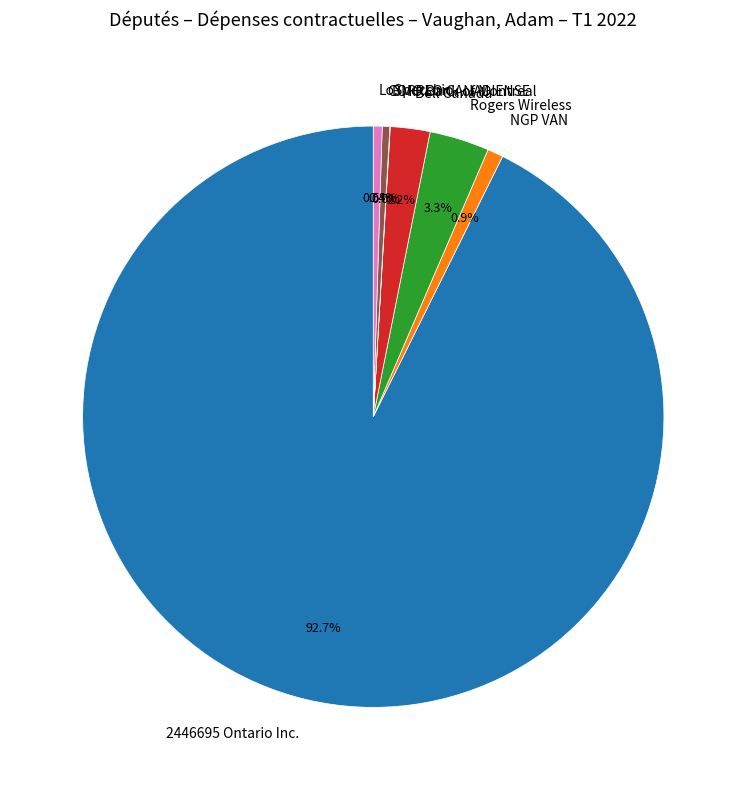

Does any single category account for the majority?

Yes